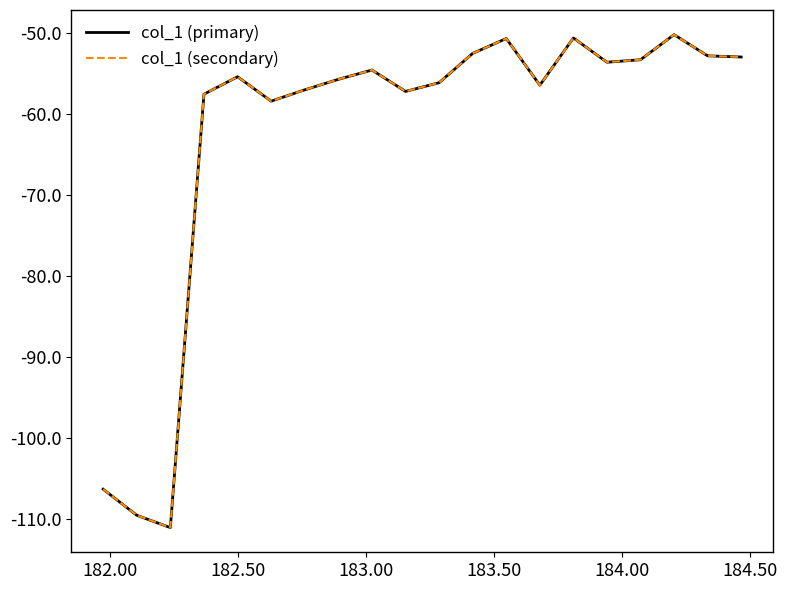

Rank the series by their maximum value, from highest to lowest.

col_1 (primary), col_1 (secondary)